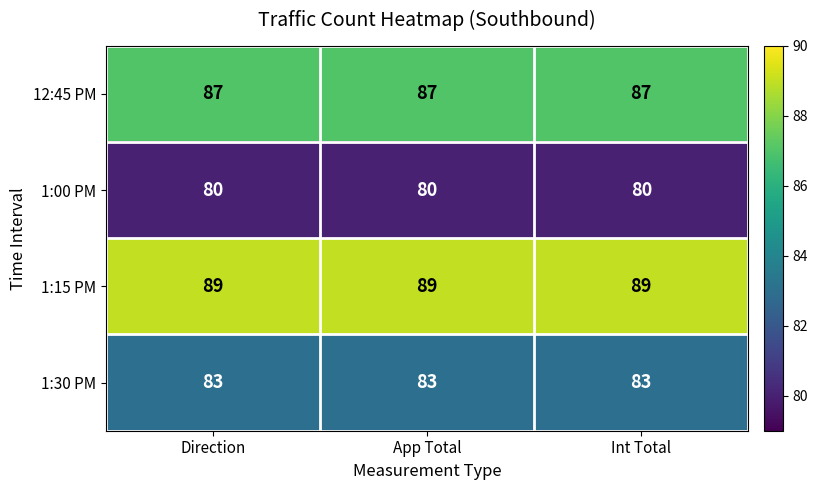

What is the difference between the highest and lowest values at Int Total?

9